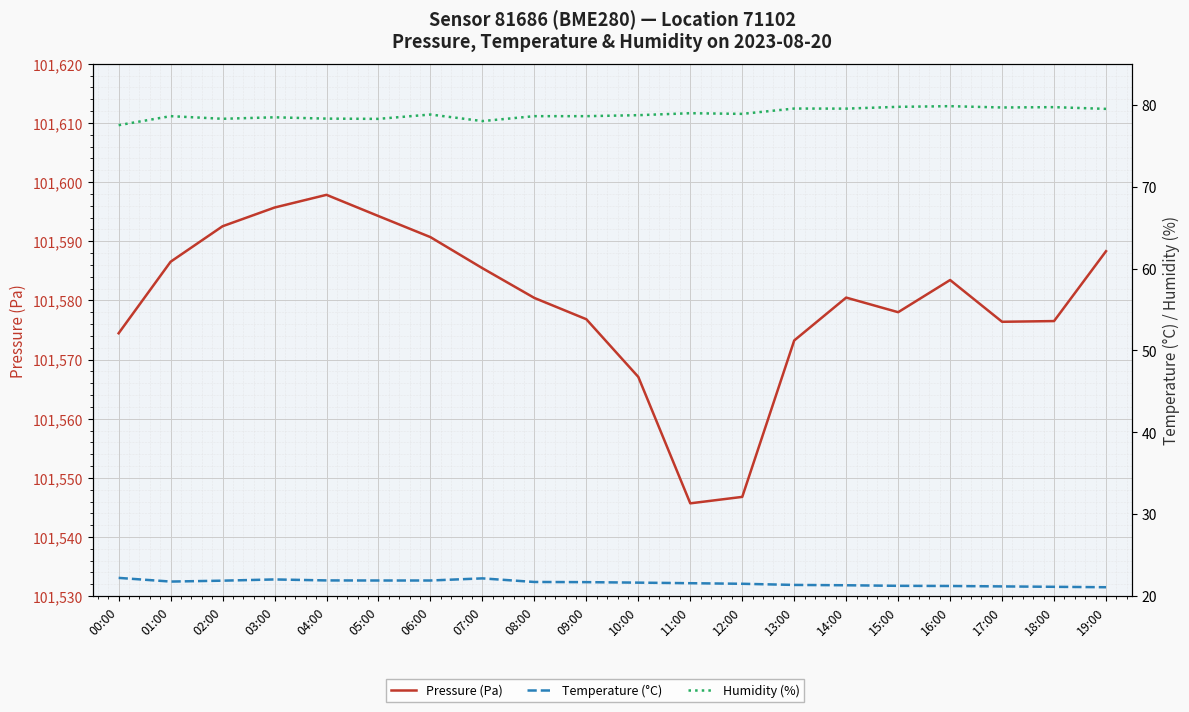

At which label is Pressure (Pa) closest to 101571?

13:00